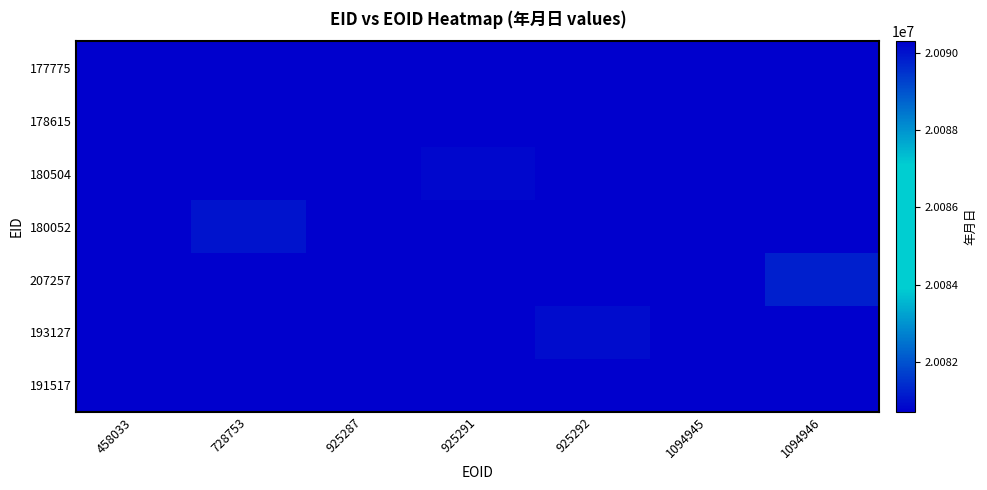

At how many categories does at least one series exceed 20084450?

2